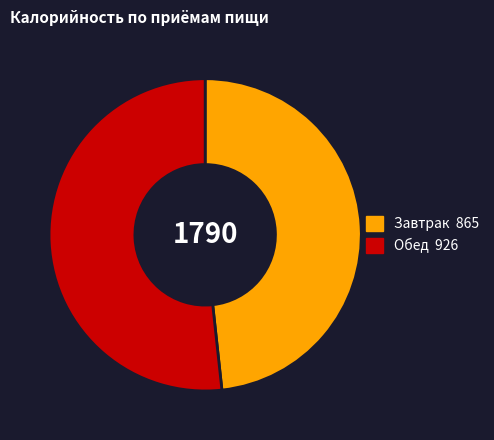

Does any single category account for the majority?

Yes